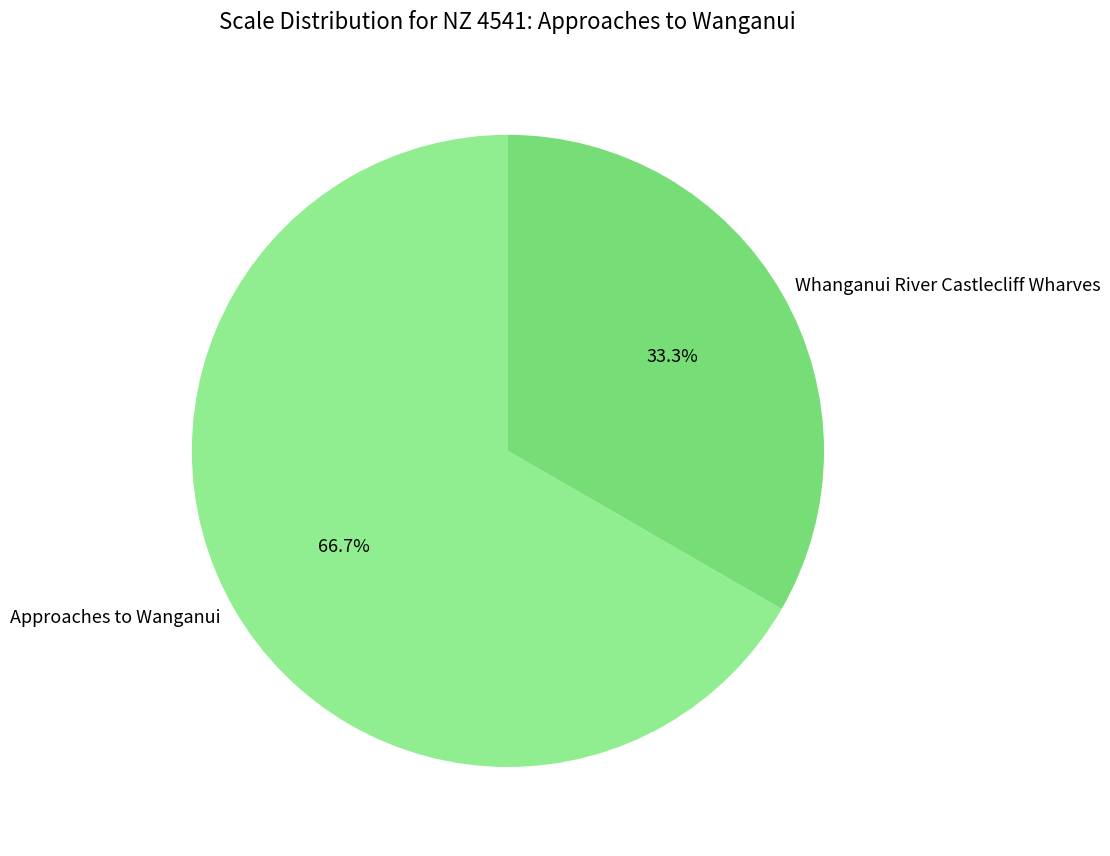

To the nearest percent, what portion does Whanganui River Castlecliff Wharves represent?

33%